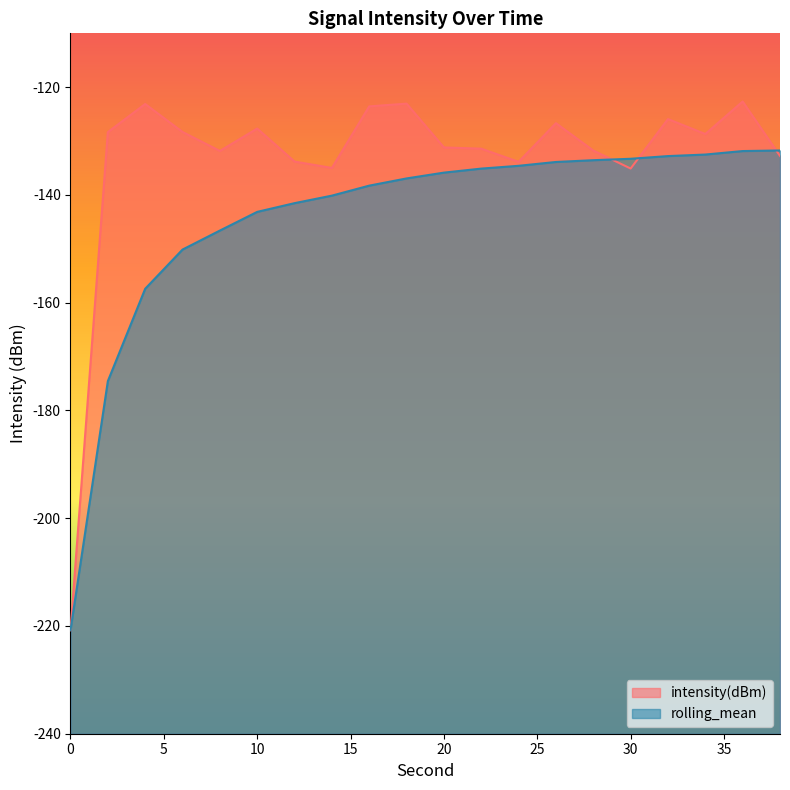

Is it true that rolling_mean equals -131.7 at 38?

True